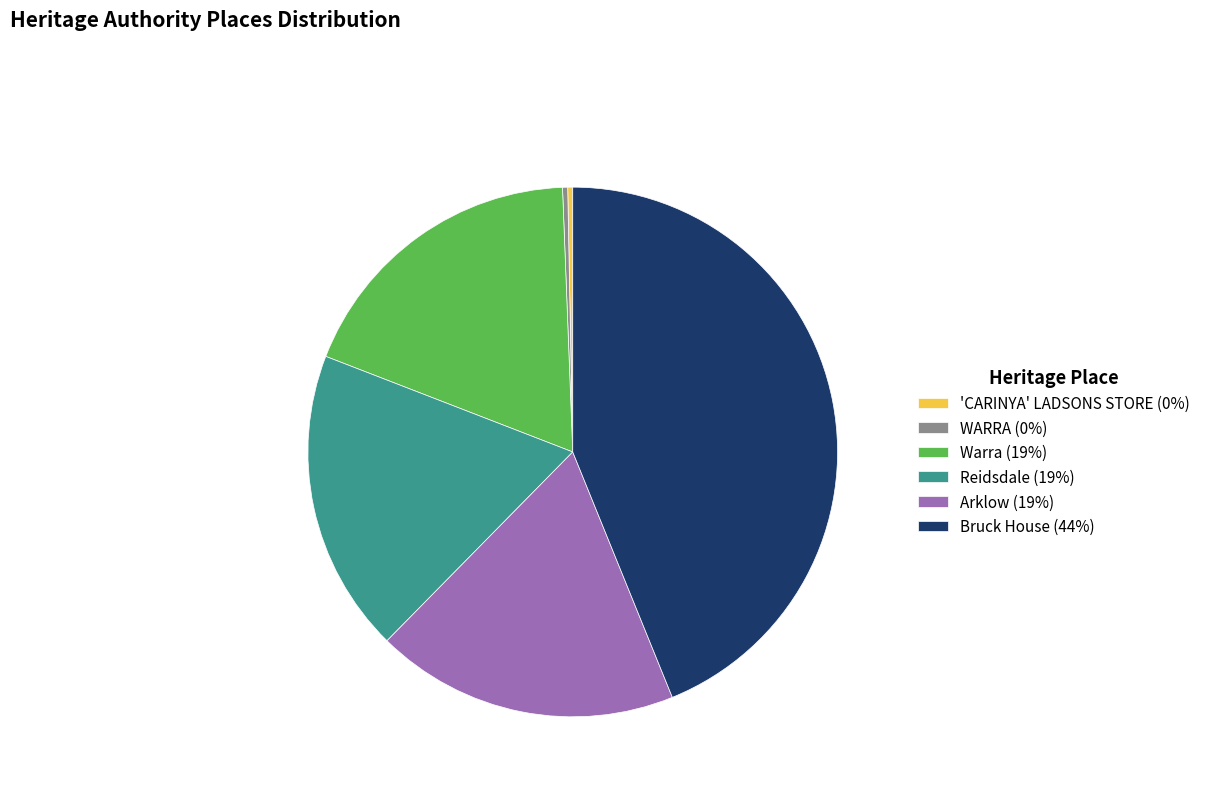

Do WARRA (0%) and 'CARINYA' LADSONS STORE (0%) together represent more than half of the pie?

No